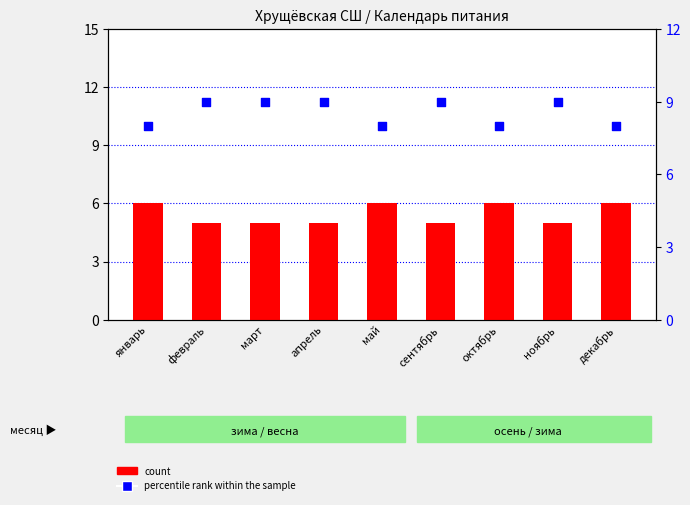

Is the value of percentile rank within the sample at февраль greater than the value of count at декабрь?

Yes